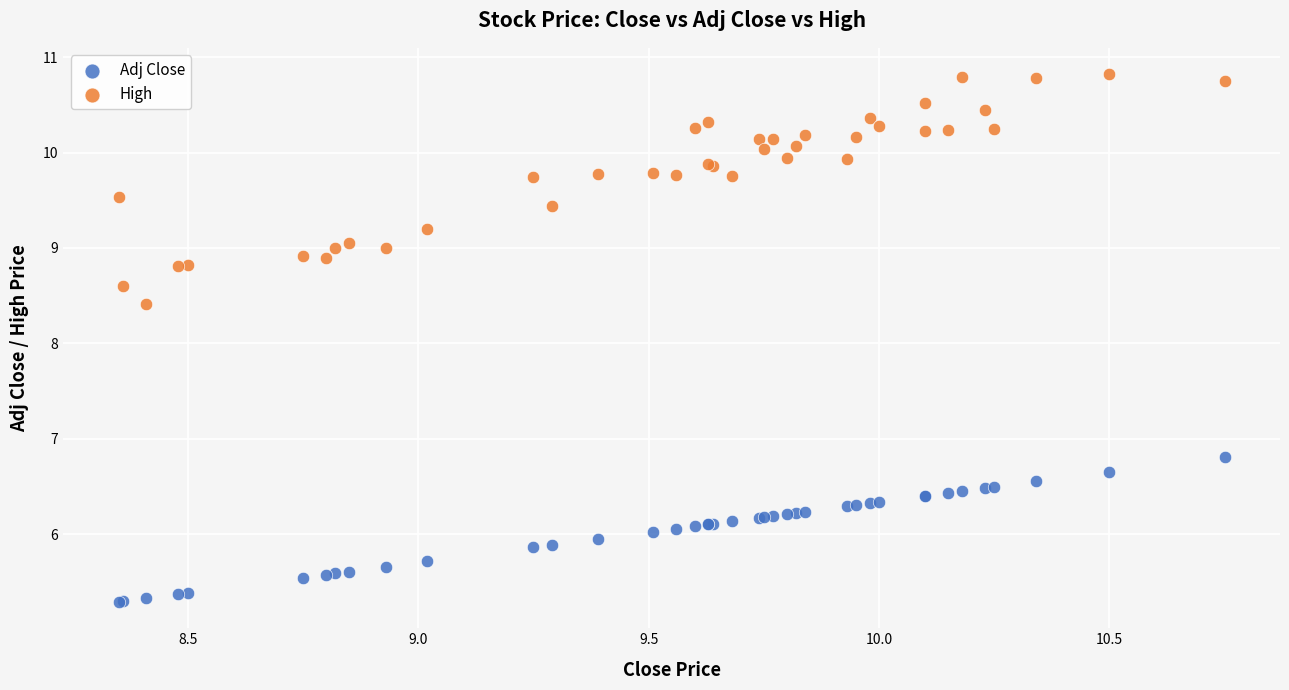

Which series reaches the minimum Y coordinate?

Adj Close